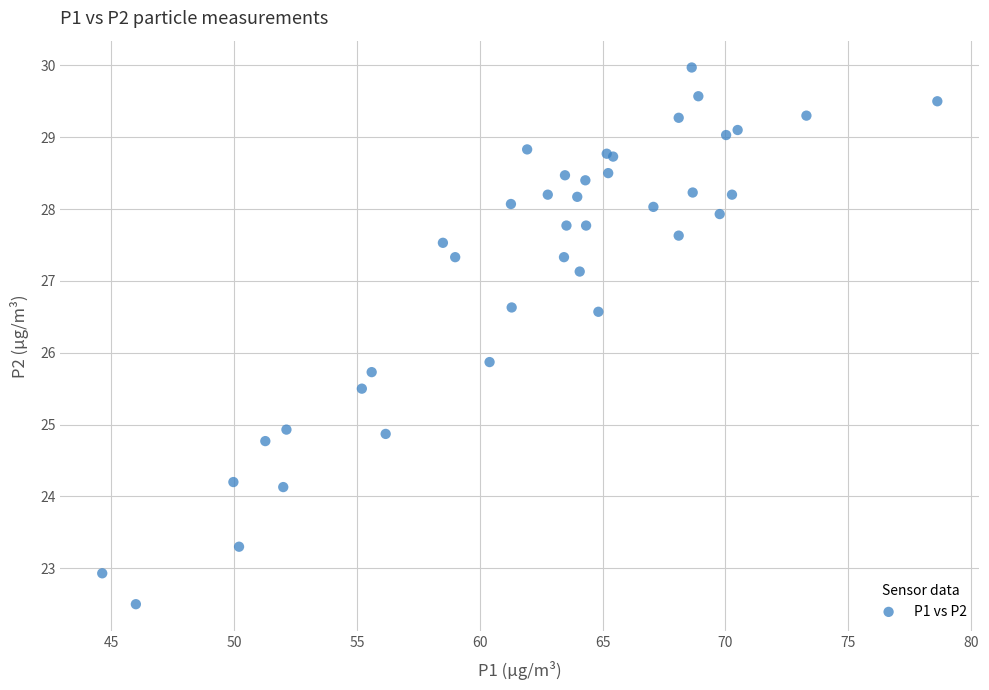

What Y value in the scatter plot is closest to 26?

25.9